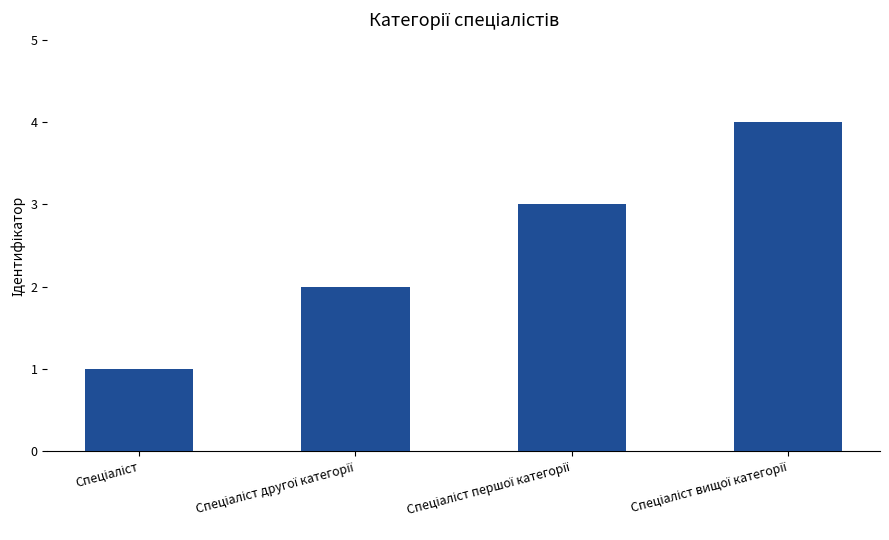

What is the greatest value displayed?

4